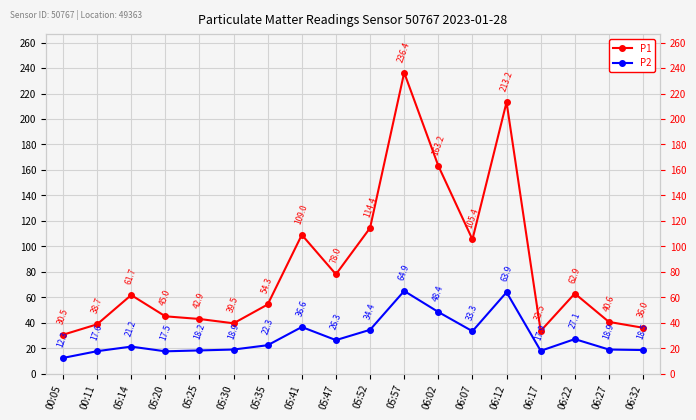

What is the minimum value for P1?

30.5